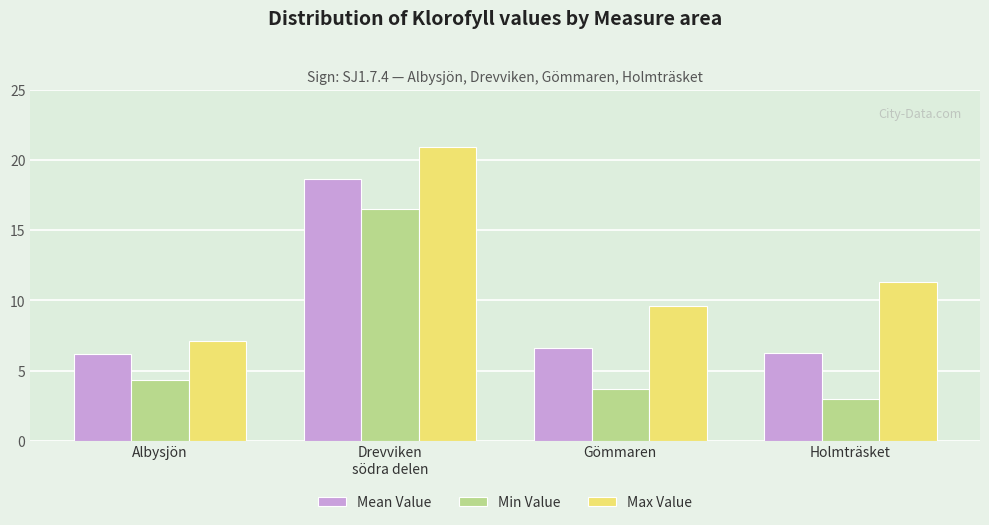

Rank the series by their average value, from highest to lowest.

Max Value, Mean Value, Min Value